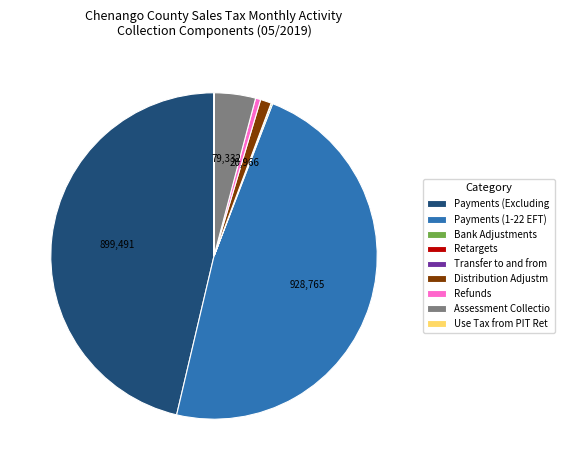

Is there any slice that represents more than half of the pie?

No